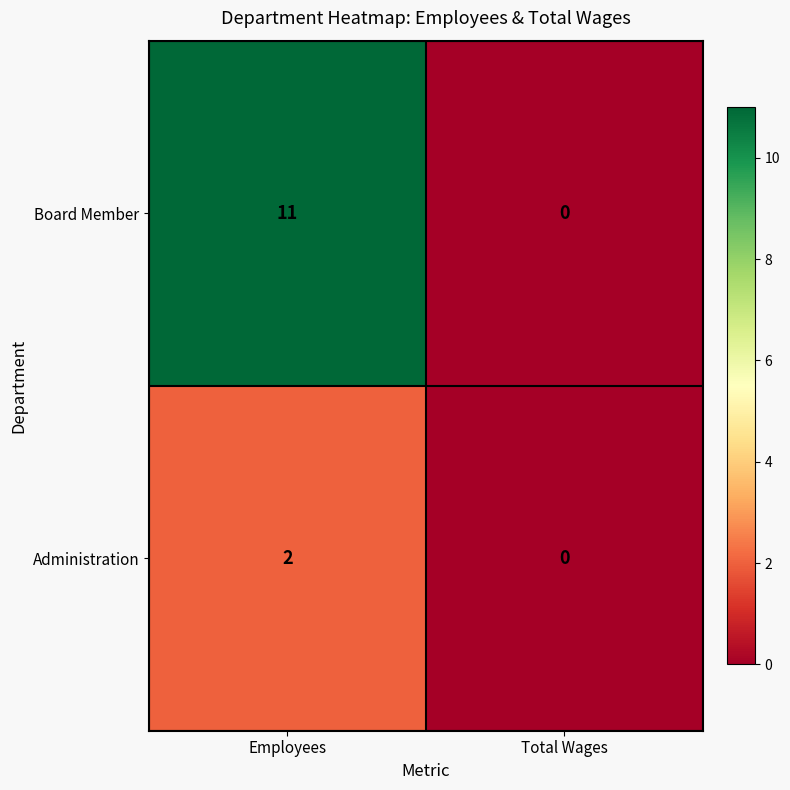

Which label corresponds to the smallest value in the chart?

Total Wages